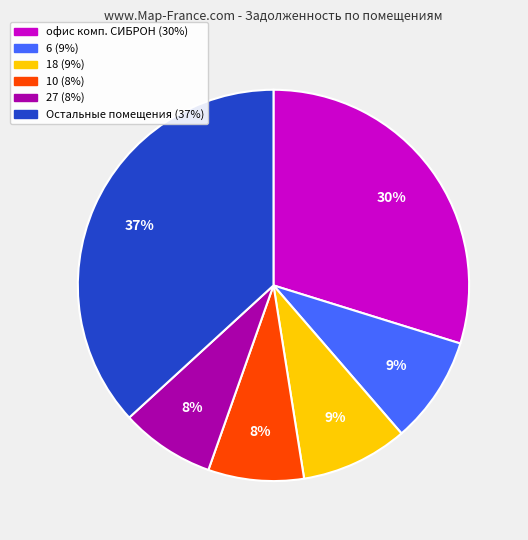

To the nearest percent, what is the average slice percentage?

17%